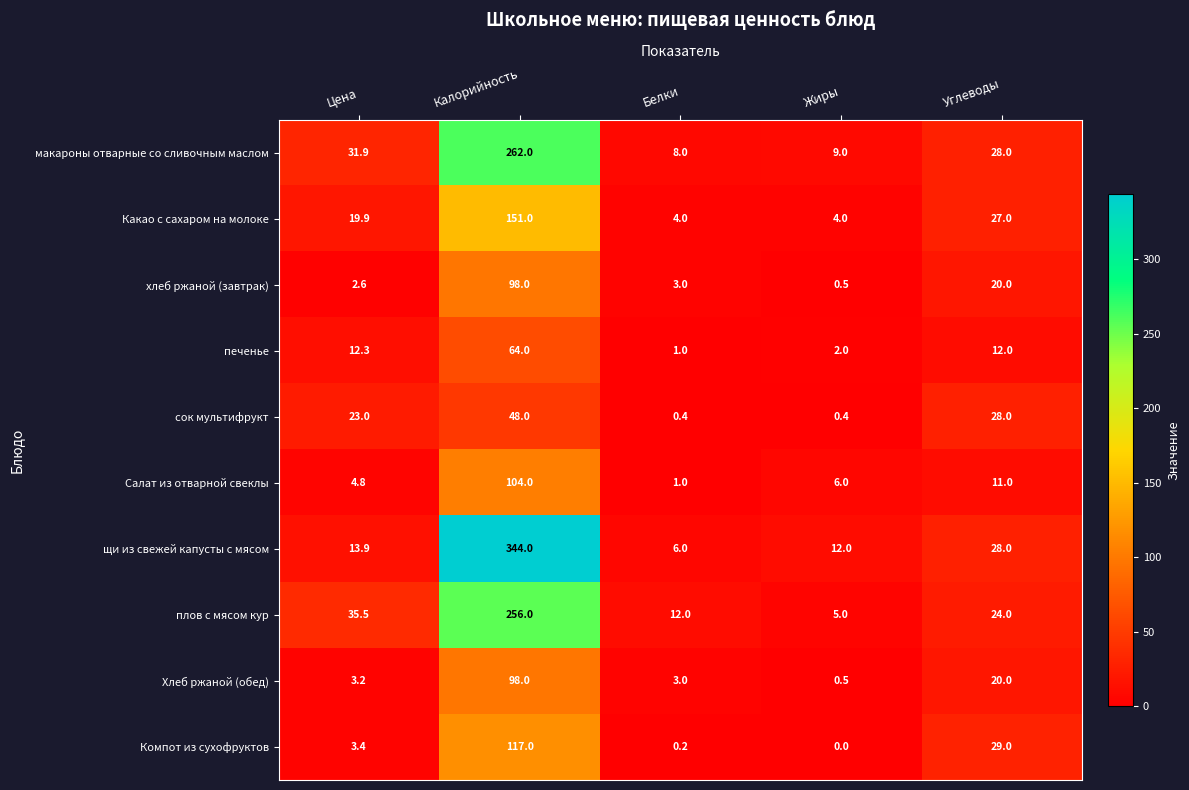

What is the difference between the highest and lowest values at Жиры?

12.0